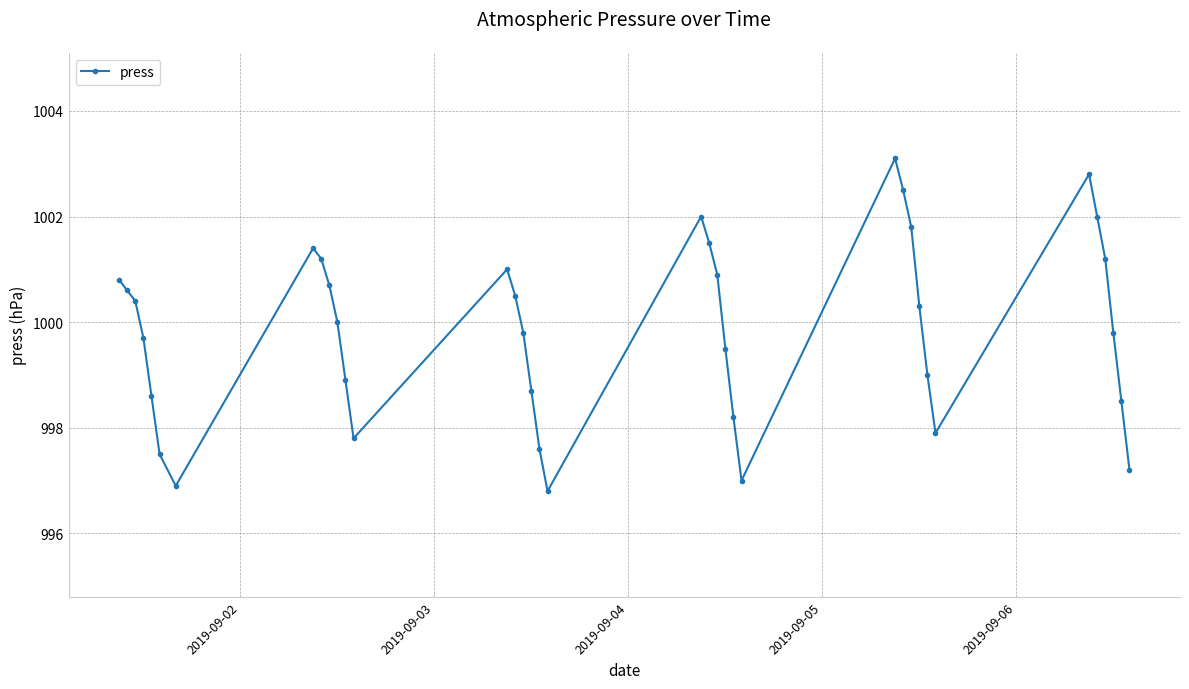

True or false: the data has more than 0 interior local peaks.

True